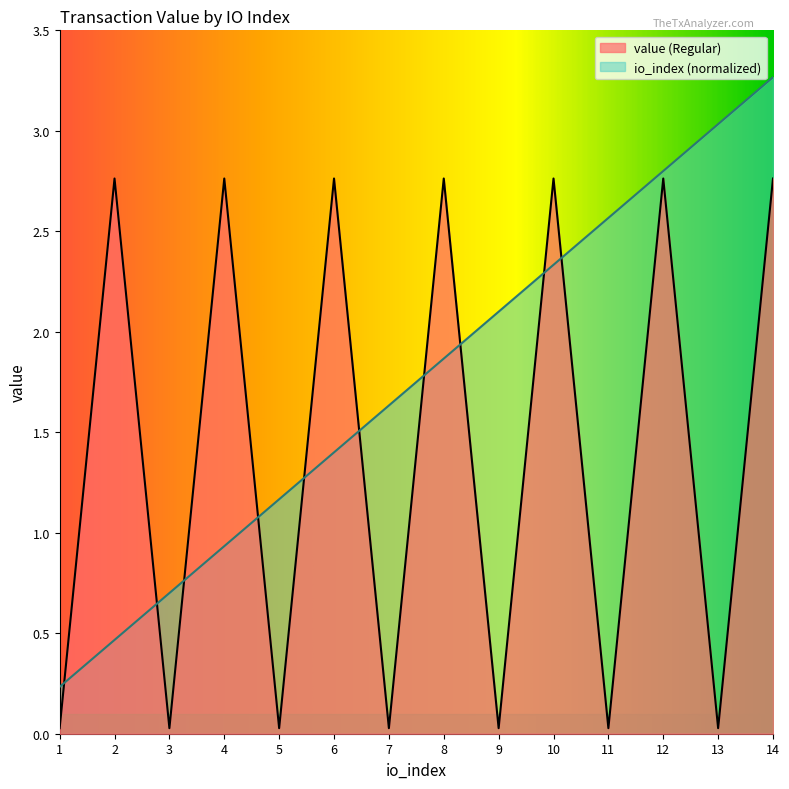

Count the number of categories in the chart.

14